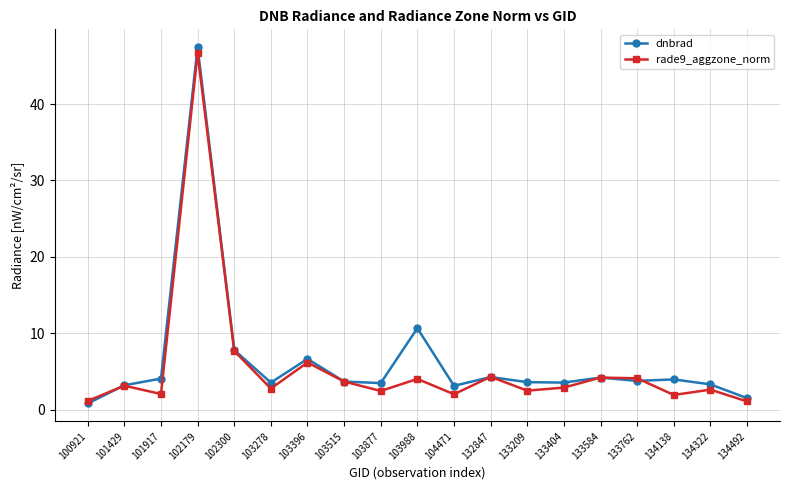

What is the difference between the maximum and second lowest values in the dnbrad series?

46.0